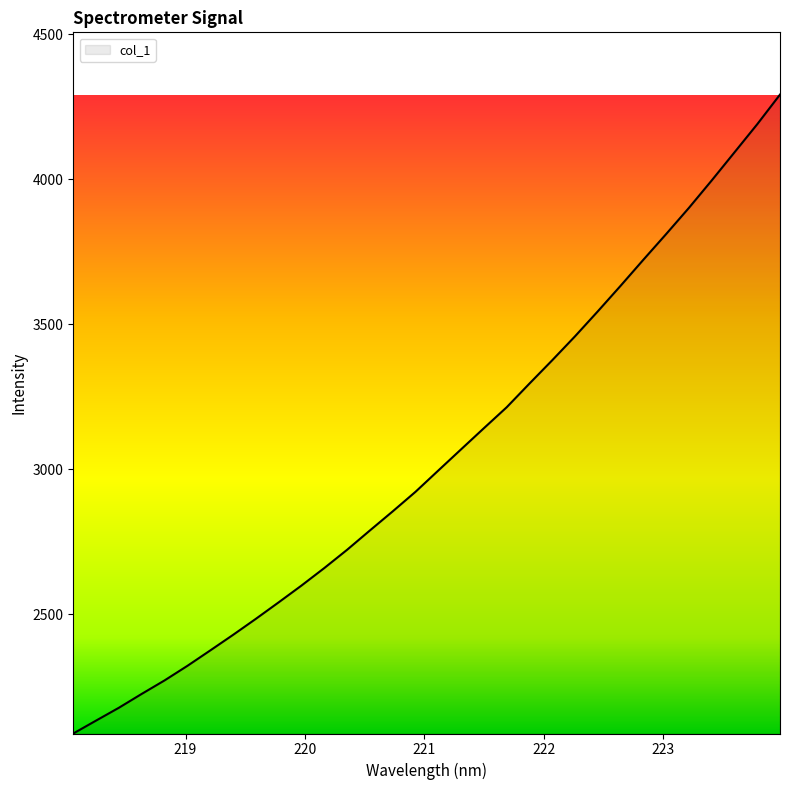

What is the smallest value displayed?

2089.4